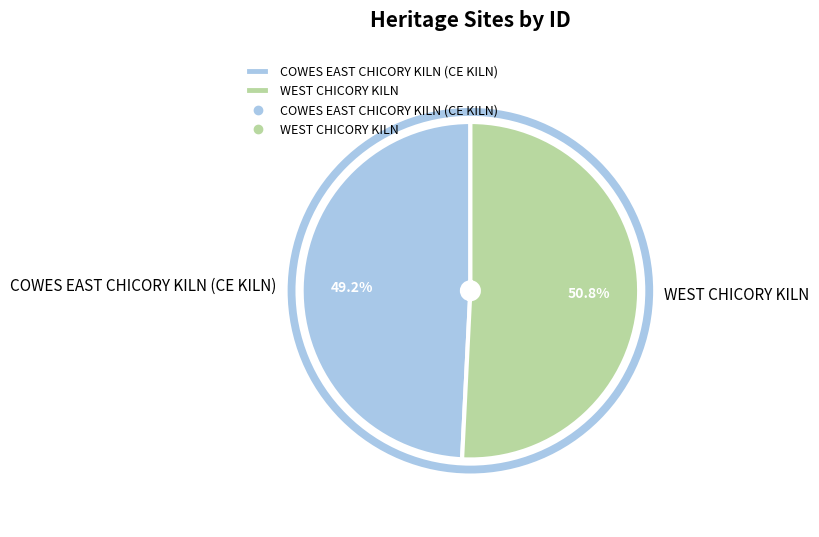

How many segments does this pie chart have?

2